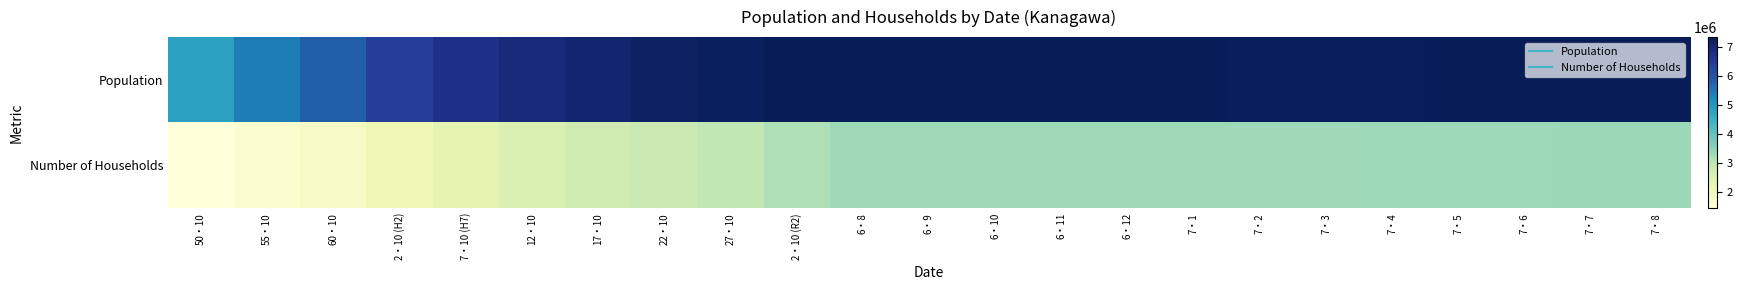

Reading left to right, list all the values displayed in this chart.

Population: 50・10=4821340	55・10=5420480	60・10=5863678	2・10 (H2)=6405319	7・10 (H7)=6759311	12・10=6938006	17・10=7054243	22・10=7194556	27・10=7266534	2・10 (R2)=7344765	6・8=7331041	6・9=7329730	6・10=7329258	6・11=7330697	6・12=7329133	7・1=7326255	7・2=7320520	7・3=7317916	7・4=7321033	7・5=7326060	7・6=7325516	7・7=7325312	7・8=7324661
Number of Households: 50・10=1440498	55・10=1632008	60・10=1806380	2・10 (H2)=2092783	7・10 (H7)=2349015	12・10=2555098	17・10=2735628	22・10=2841595	27・10=2971659	2・10 (R2)=3162743	6・8=3316494	6・9=3318077	6・10=3320685	6・11=3324928	6・12=3325935	7・1=3326243	7・2=3325256	7・3=3323430	7・4=3339693	7・5=3351121	7・6=3354320	7・7=3356785	7・8=3359183